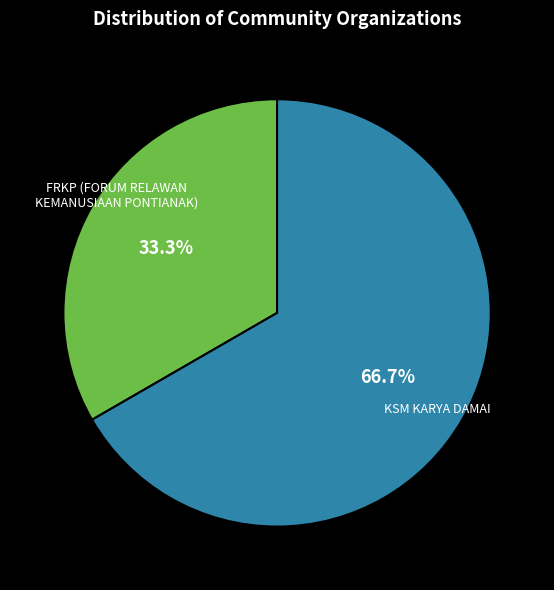

Does any single category account for the majority?

Yes